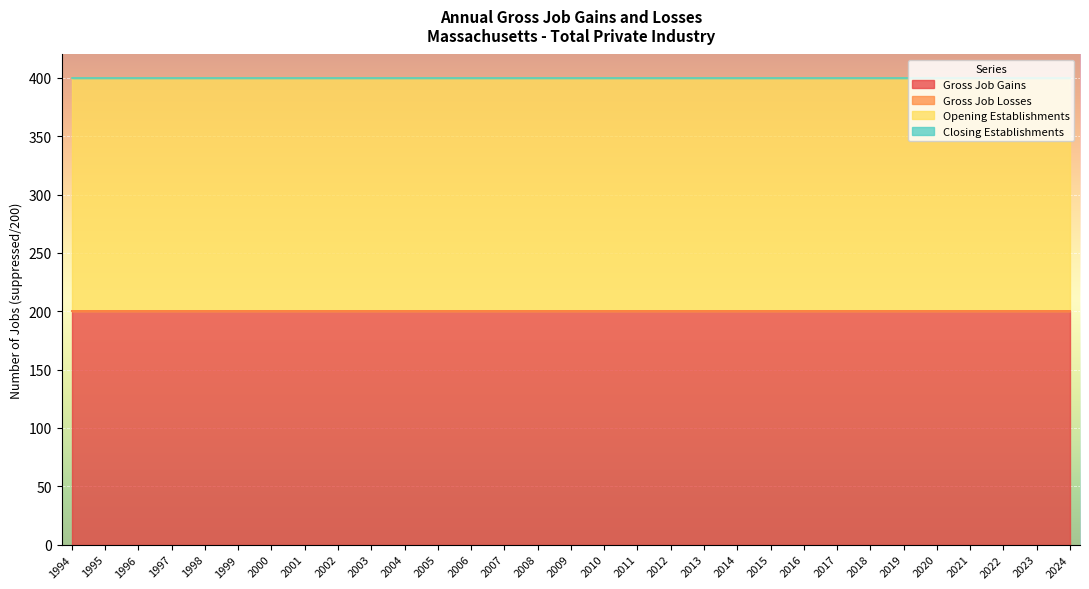

At how many categories does at least one series exceed 38?

31